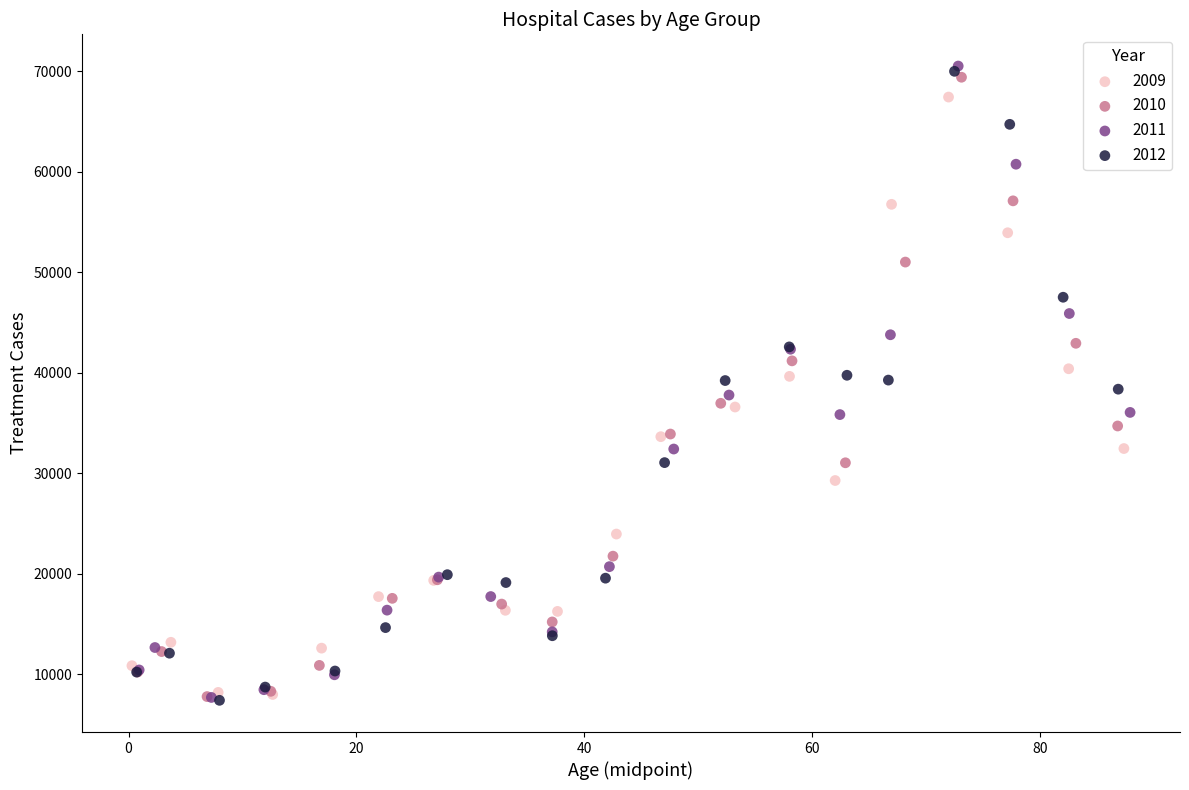

Which series has the widest spread of Y values?

2011